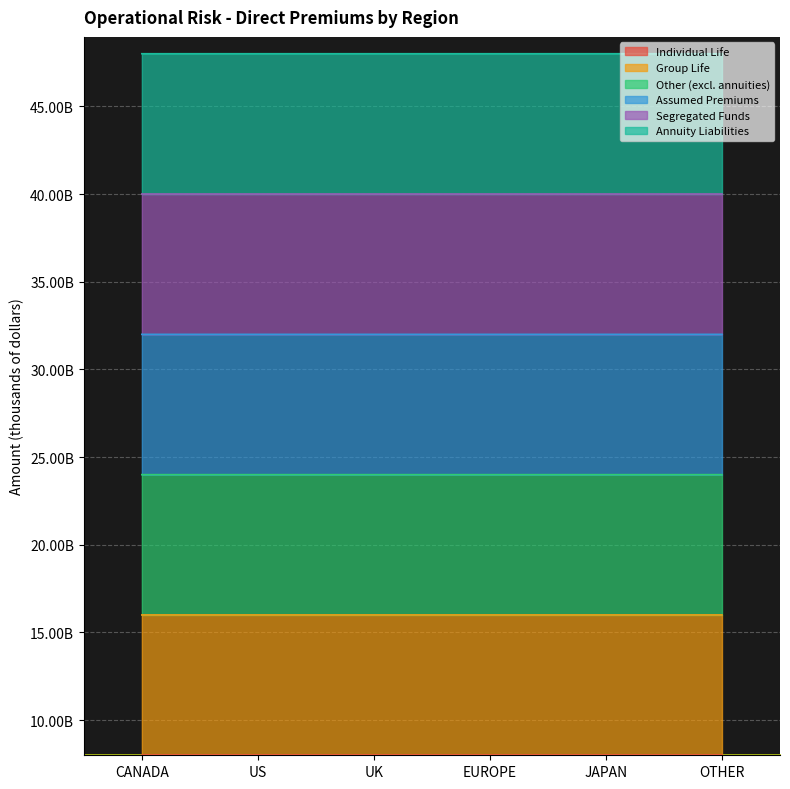

What is the label of the 6th point from the right?

CANADA